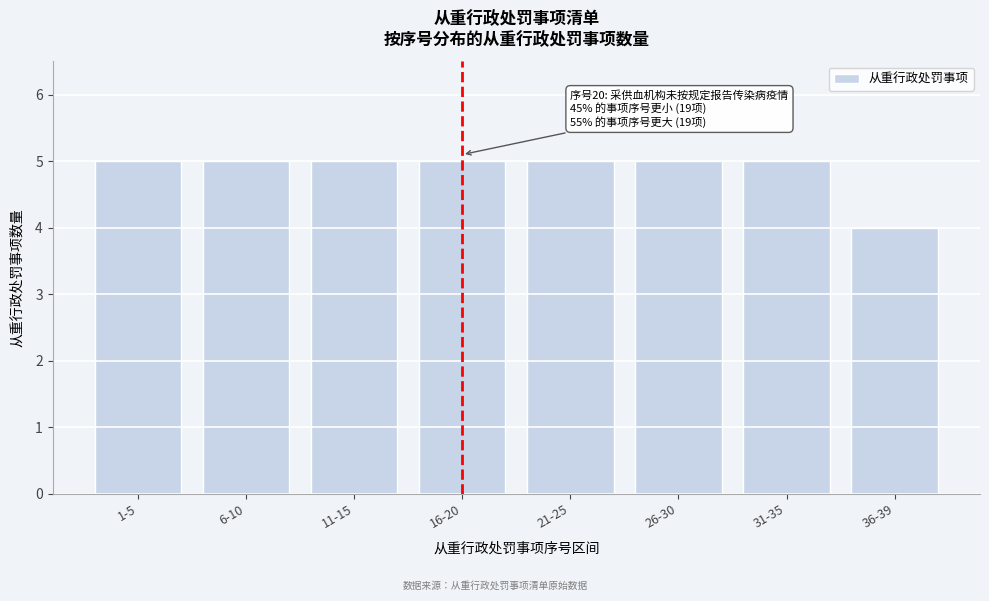

Reading left to right, transcribe all the data shown in this chart.

1-5=5	6-10=5	11-15=5	16-20=5	21-25=5	26-30=5	31-35=5	36-39=4